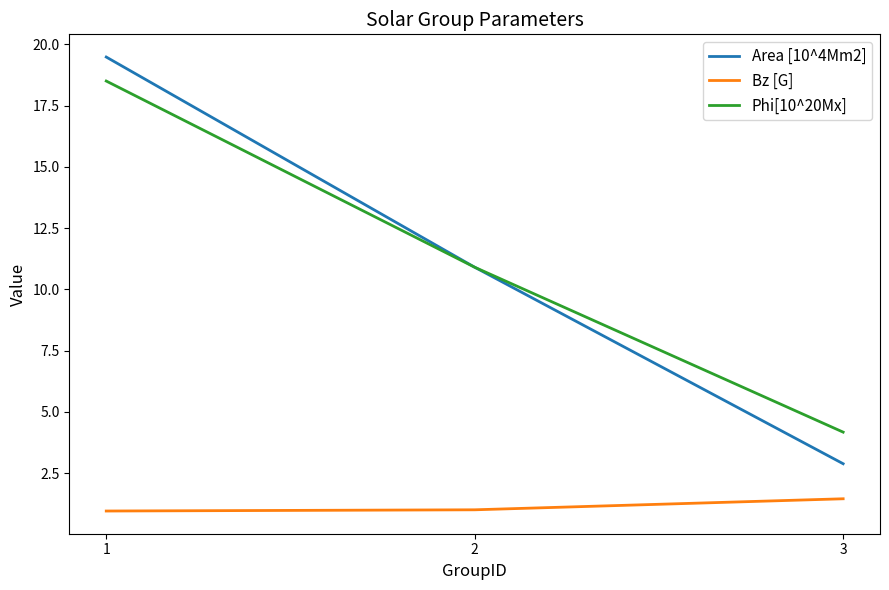

What is the lowest value of the Phi[10^20Mx] series?

4.2